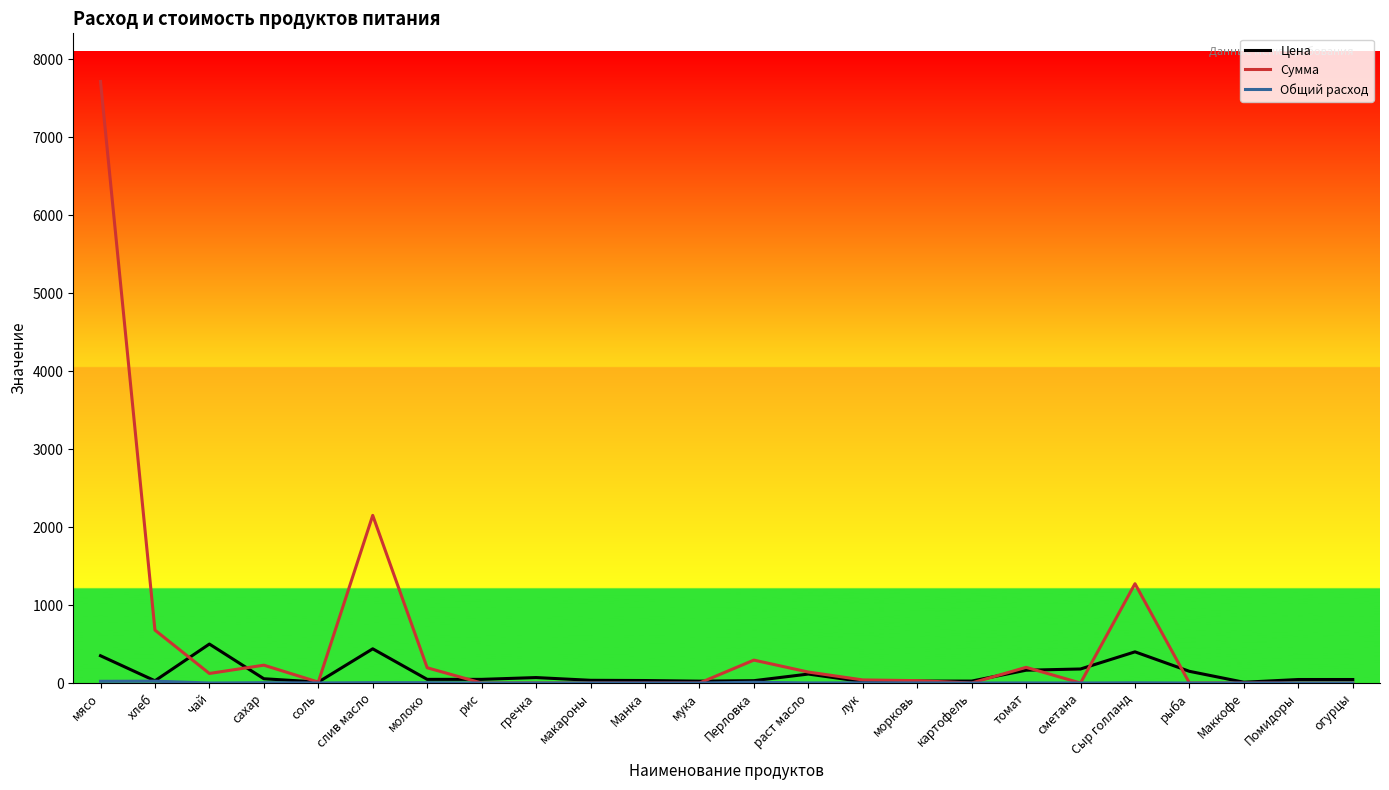

Does the chart display data point markers on the line(s)?

No